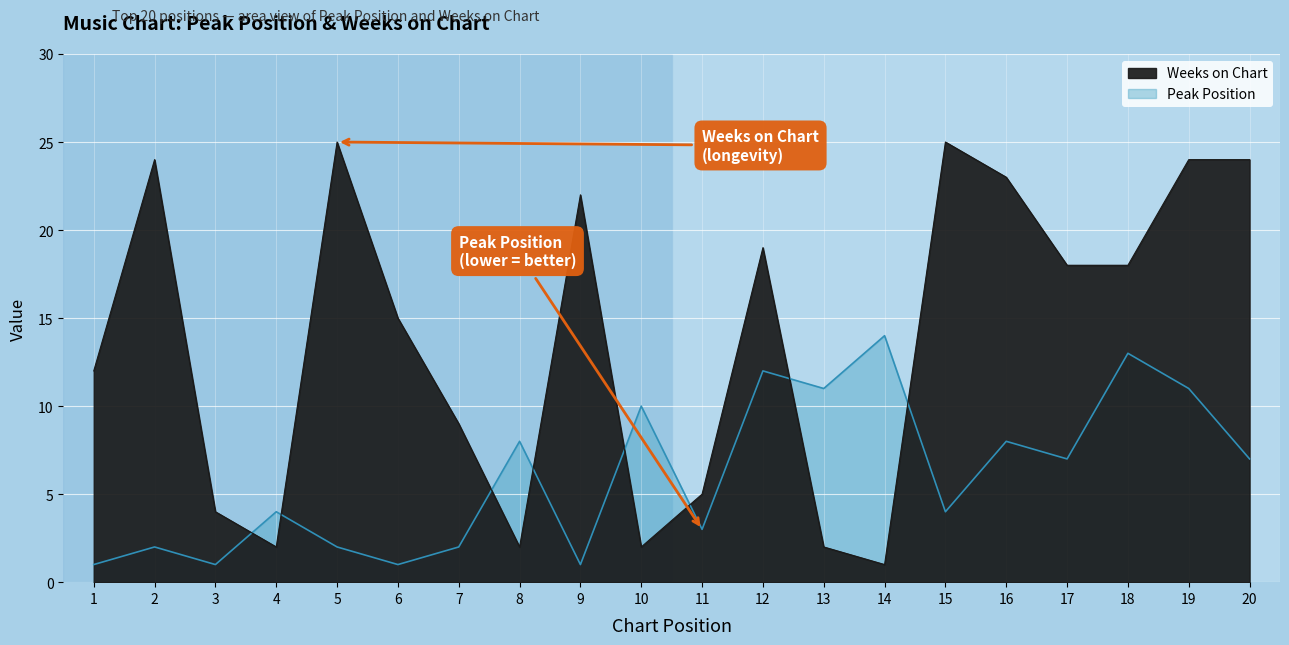

Reading left to right, what are all the values shown in this chart?

Peak Position: 1	2	1	4	2	1	2	8	1	10	3	12	11	14	4	8	7	13	11	7
Weeks on Chart: 12	24	4	2	25	15	9	2	22	2	5	19	2	1	25	23	18	18	24	24